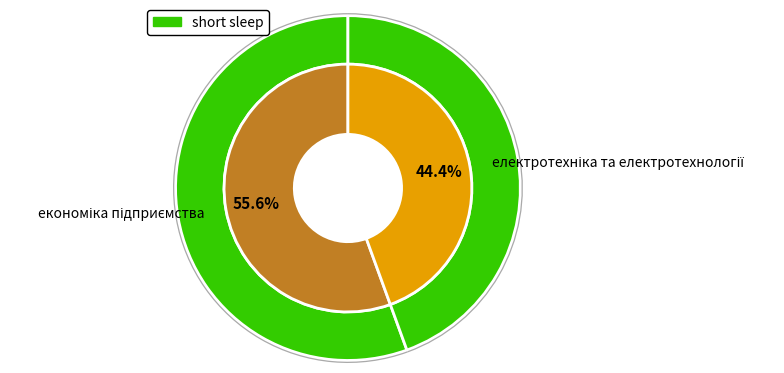

Count the number of slices in the pie.

2